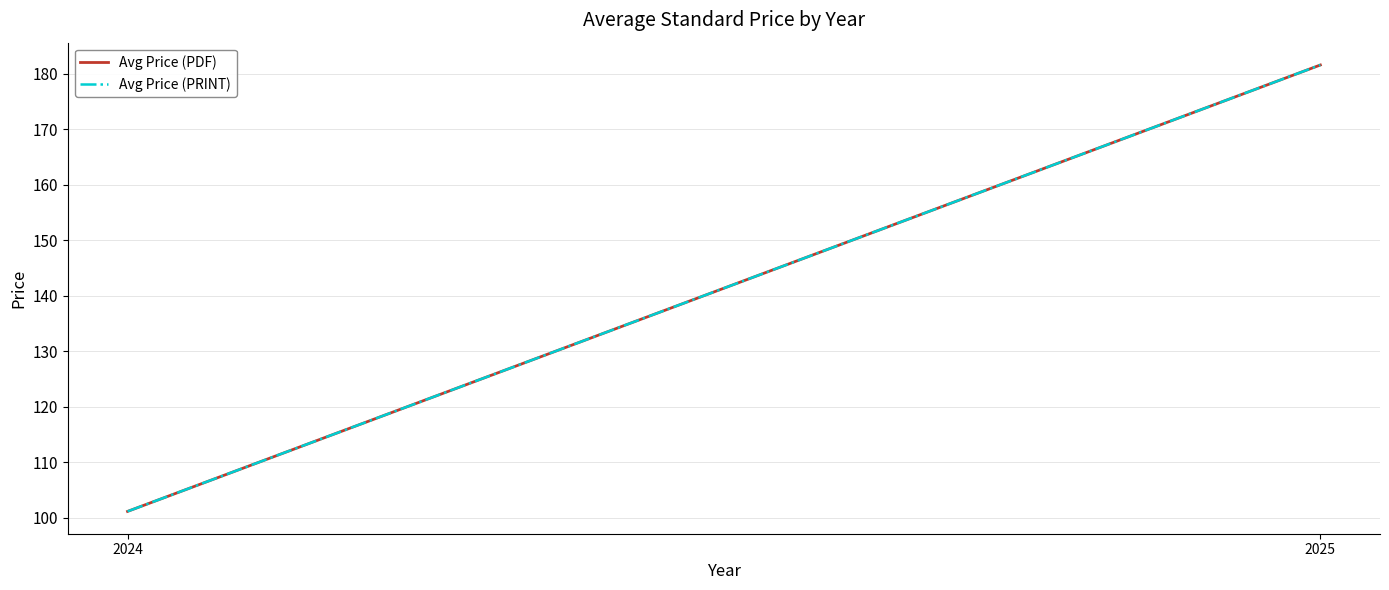

What is the sum of all Avg Price (PRINT) values?

282.7